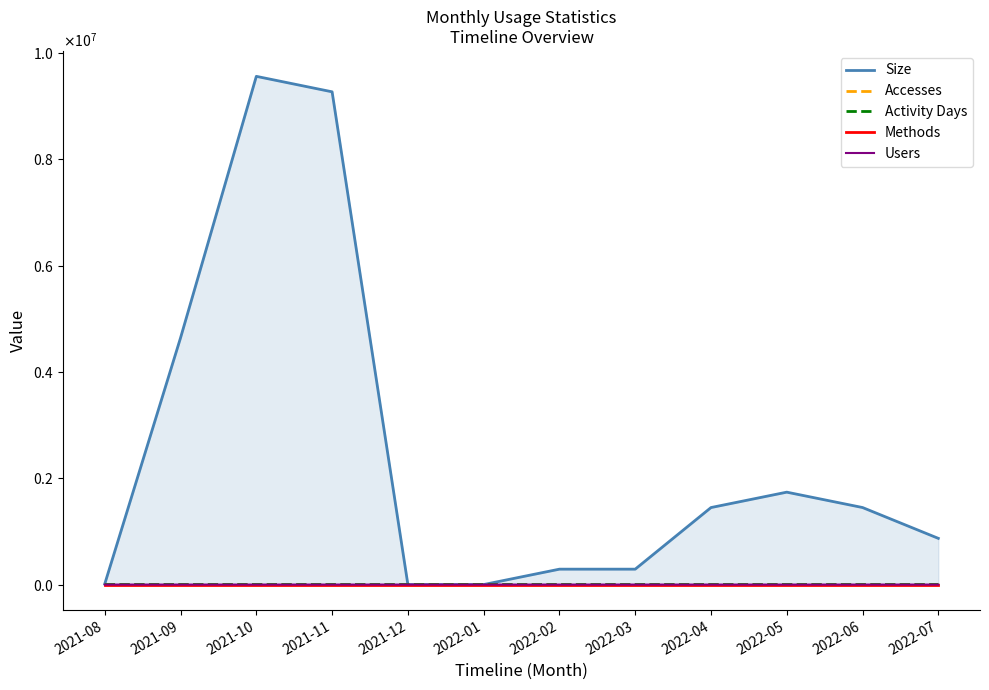

Is this an area chart (filled region under the line)?

Yes